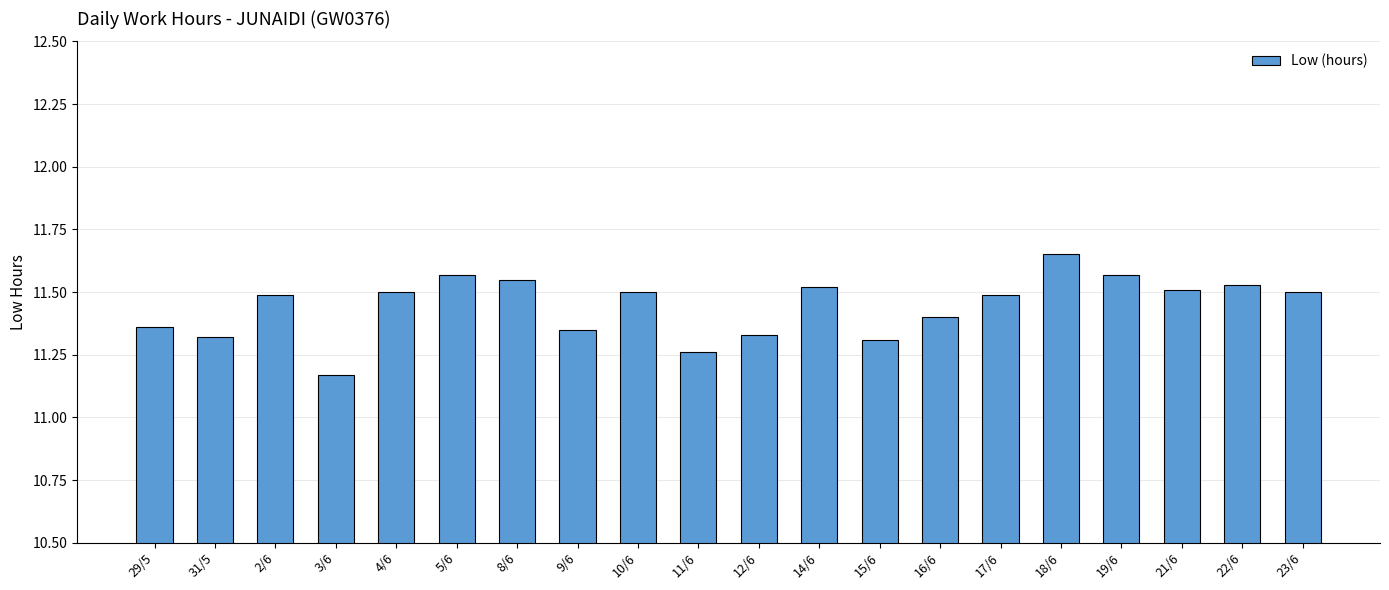

True or false: the data shows 11.3 at 15/6.

True